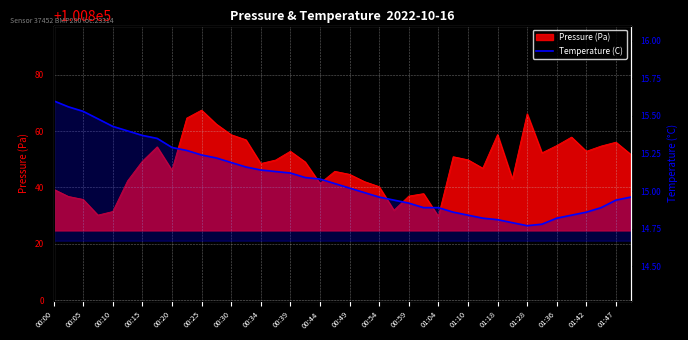

How many data points are less than 15?

19